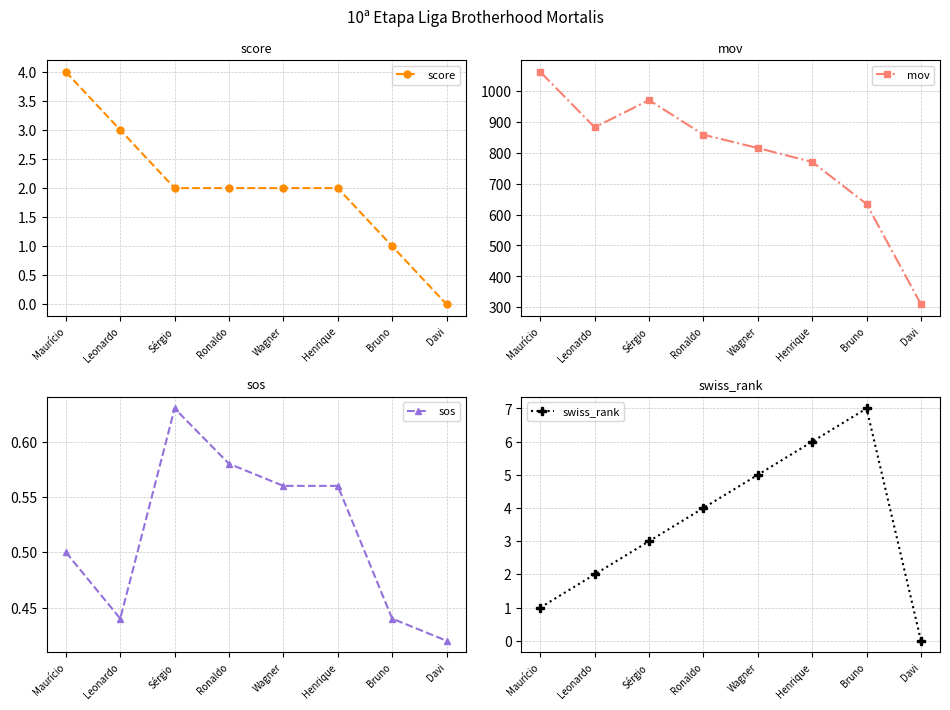

What is the total value across all series at Leonardo?

887.4